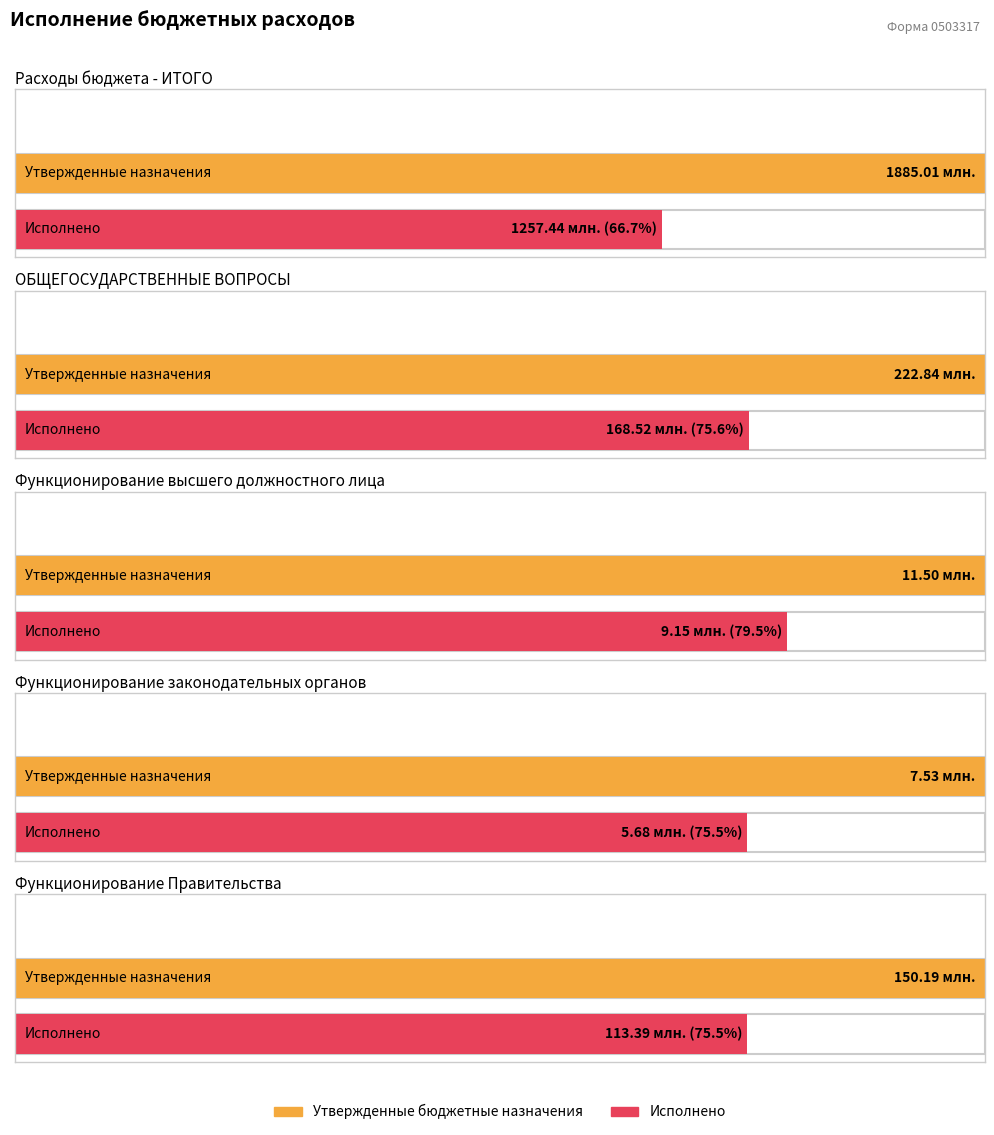

What is the sum of all Исполнено (консолидированный) values?

1554172637.7